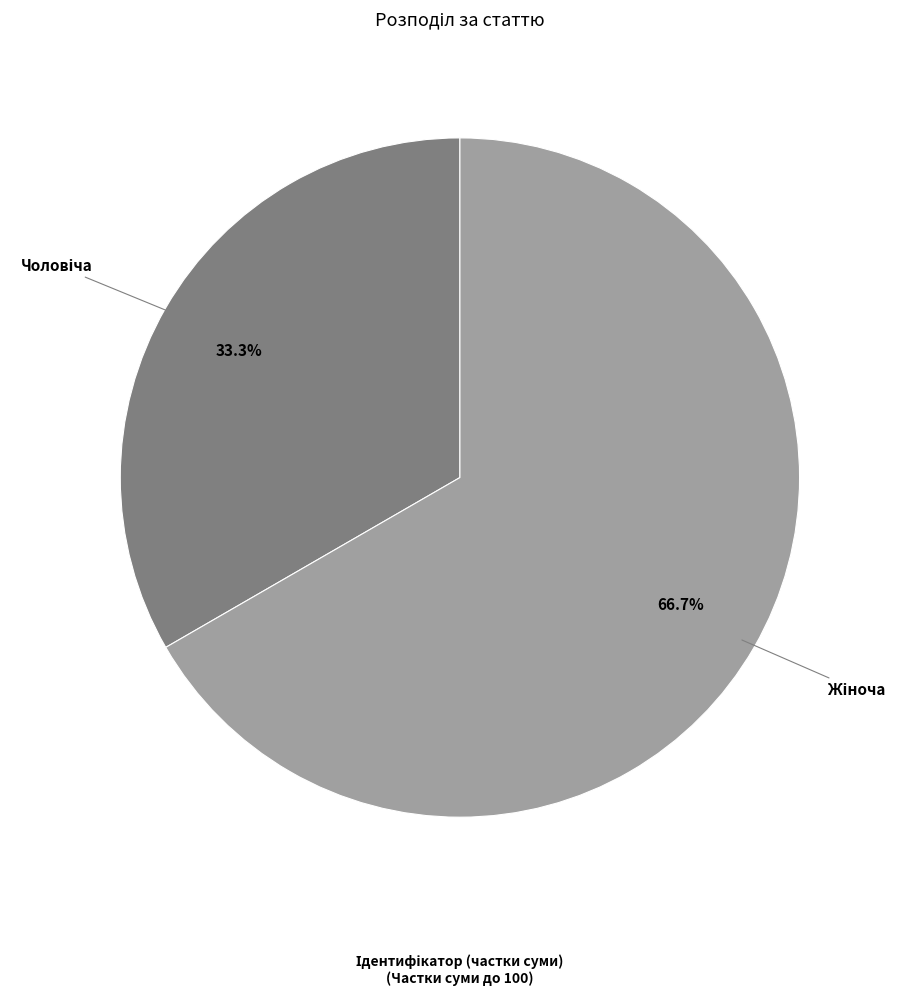

Is there any slice that represents more than half of the pie?

Yes